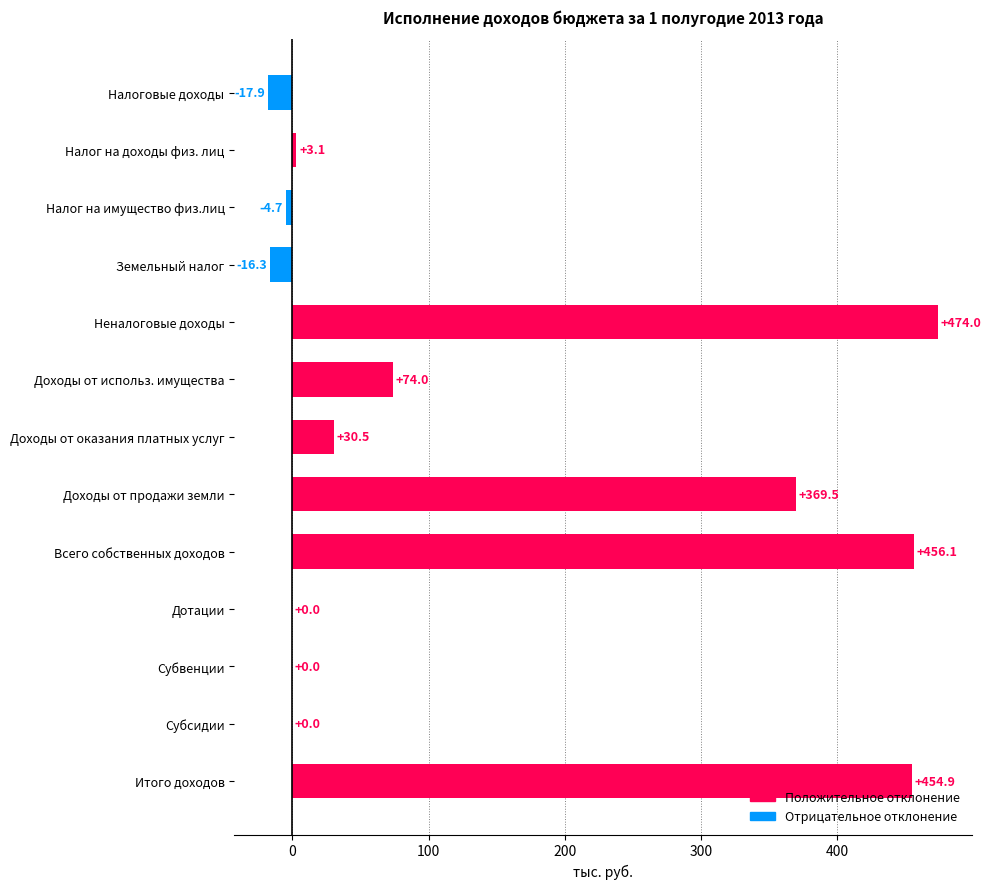

At which label is the value closest to 228?

Доходы от продажи земли